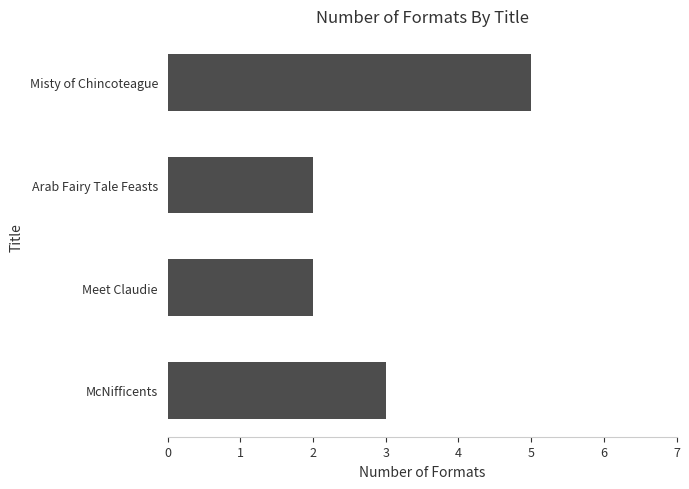

What is the difference between the maximum and second lowest values?

3